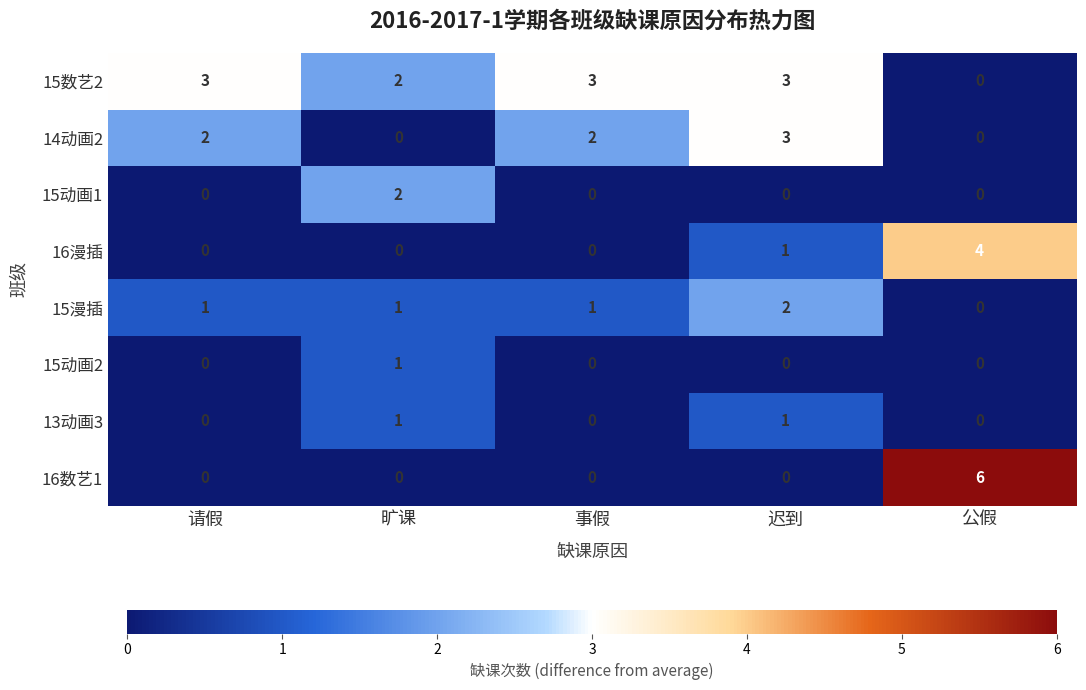

The 13动画3 series shows 0 at 事假. True or false?

True